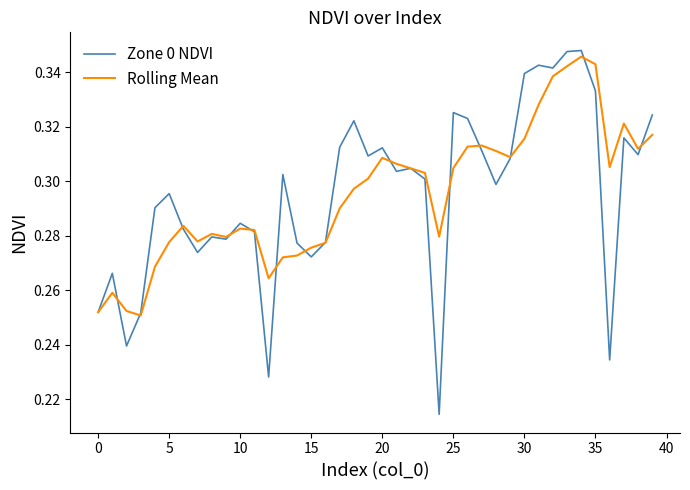

How many distinct data groups are displayed?

2